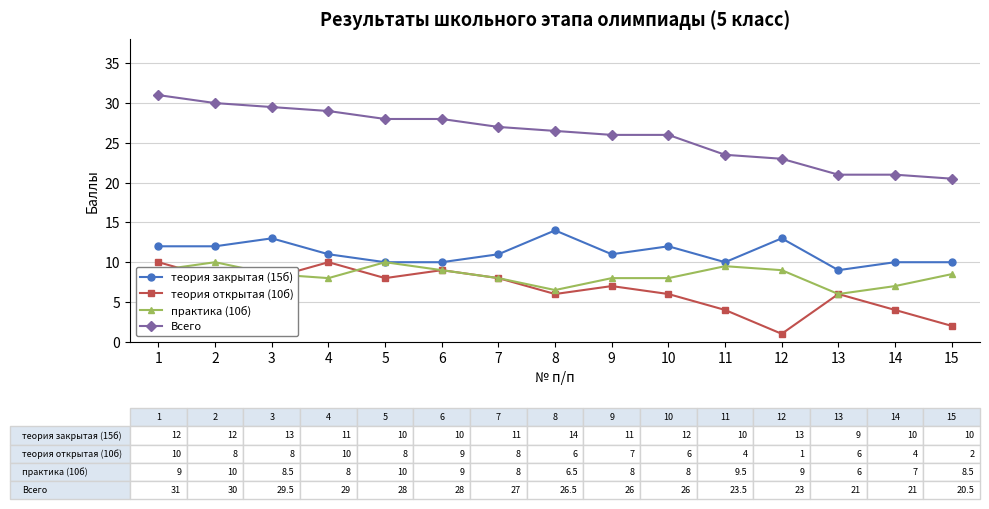

The value of теория закрытая (15б) at 1 is 12.0. True or false?

True